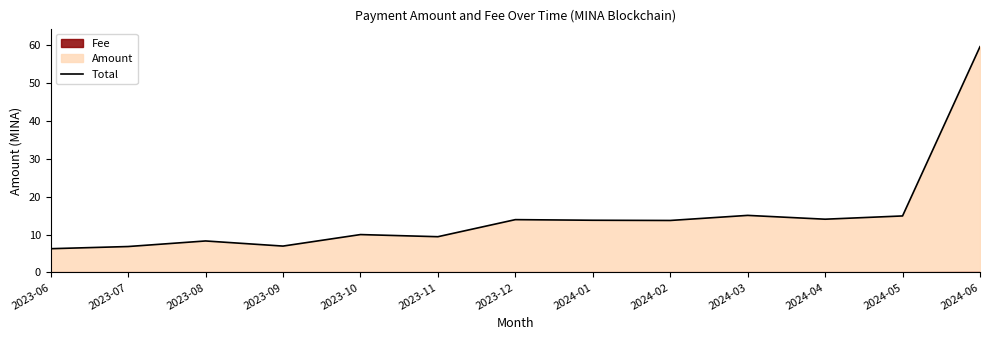

Where does the data first go above 13?

2023-12